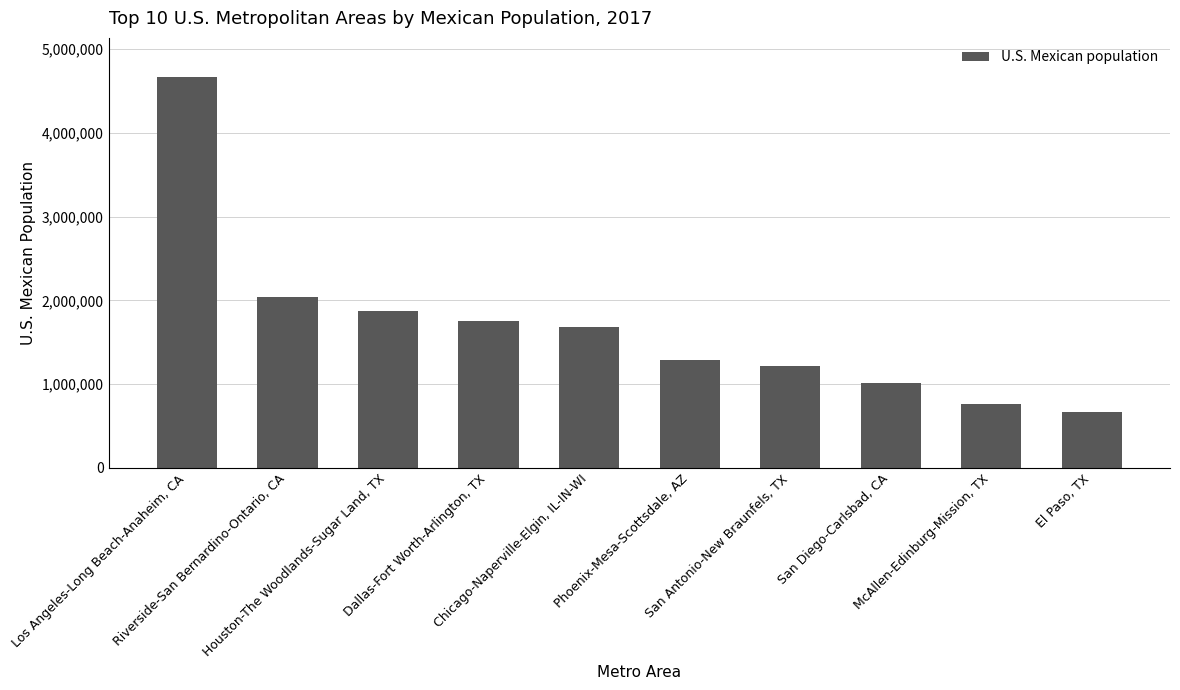

List the labels in order of value, smallest first.

El Paso, TX, McAllen-Edinburg-Mission, TX, San Diego-Carlsbad, CA, San Antonio-New Braunfels, TX, Phoenix-Mesa-Scottsdale, AZ, Chicago-Naperville-Elgin, IL-IN-WI, Dallas-Fort Worth-Arlington, TX, Houston-The Woodlands-Sugar Land, TX, Riverside-San Bernardino-Ontario, CA, Los Angeles-Long Beach-Anaheim, CA